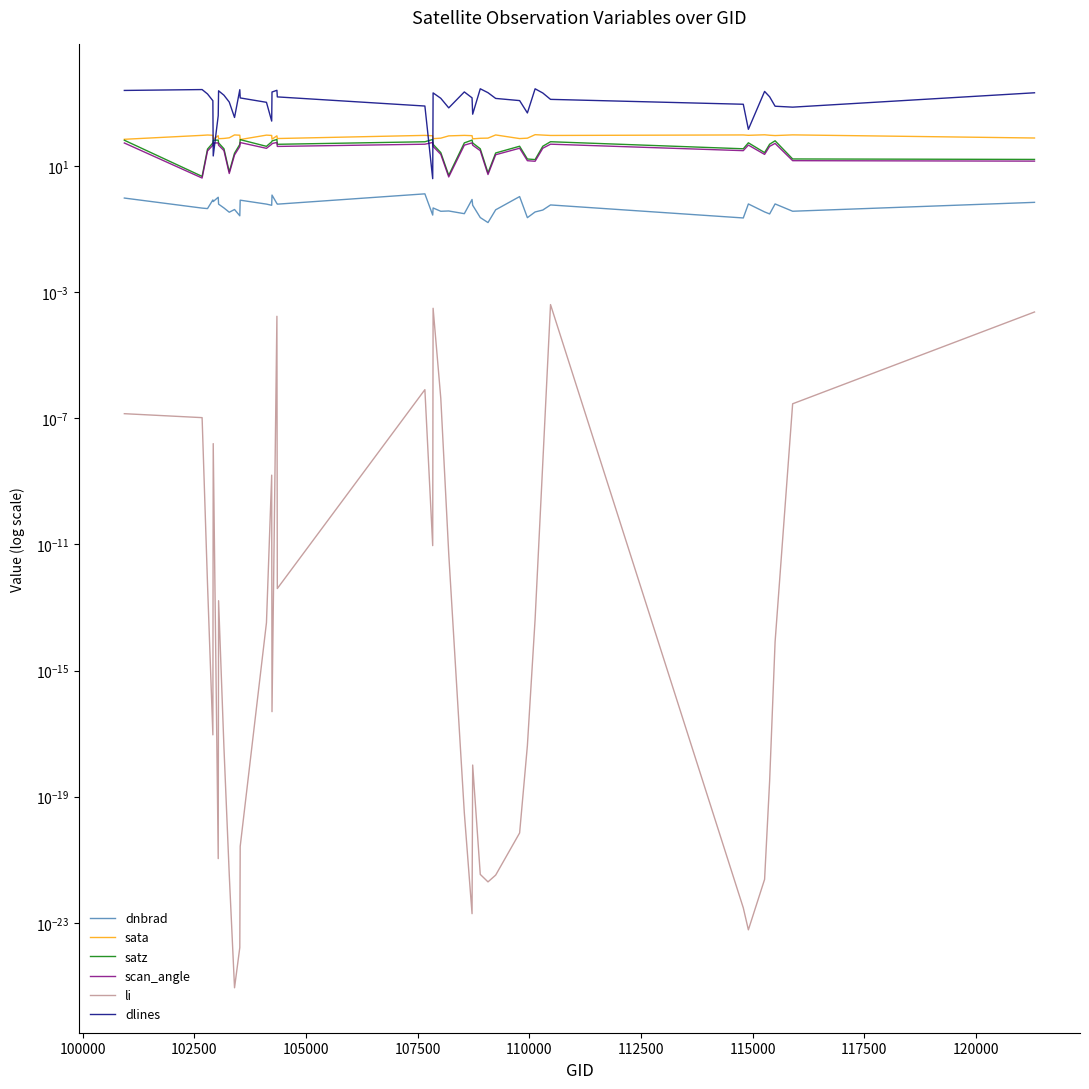

True or false: satz and li intersect in this chart.

False